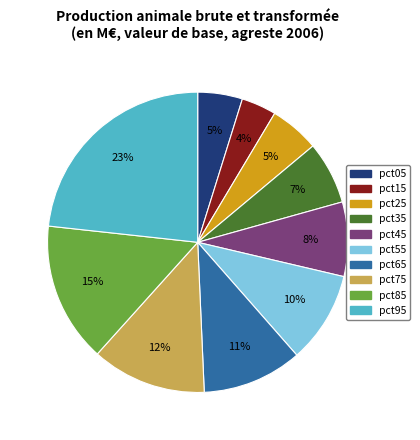

Combined, do pct15 and pct55 account for over 50%?

No